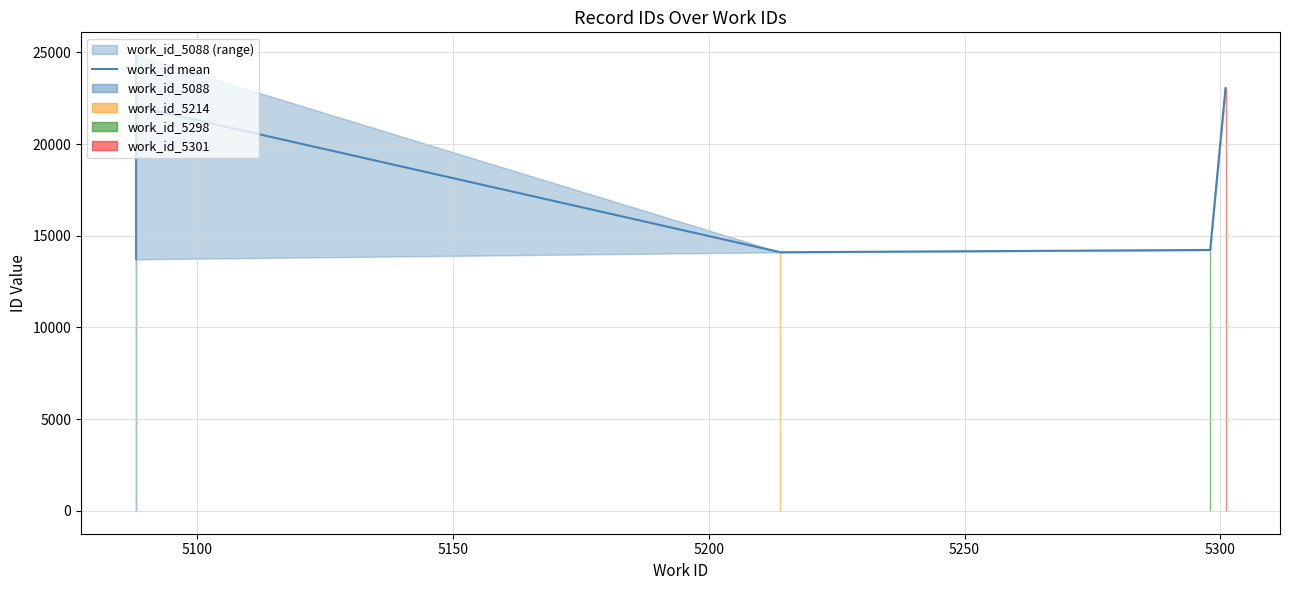

Count the number of categories in the chart.

4